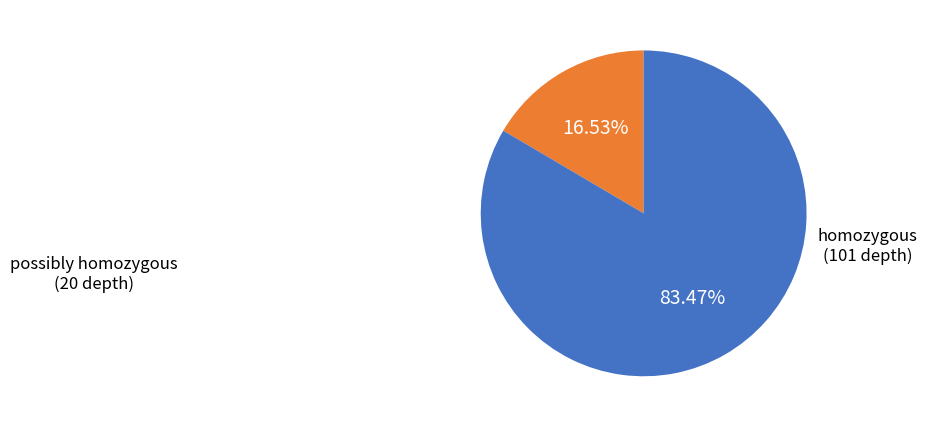

Does any single category account for the majority?

Yes